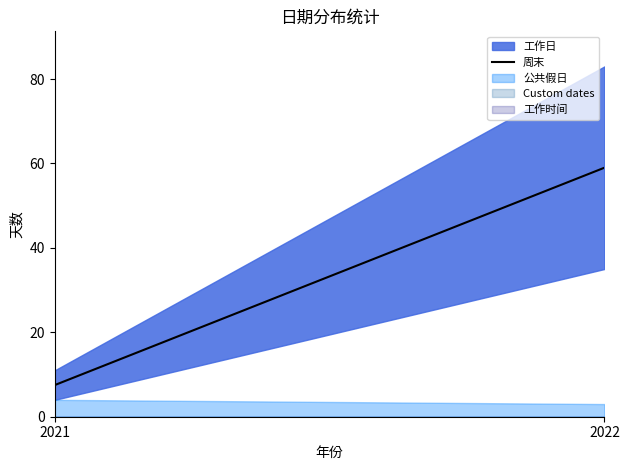

True or false: 工作时间 has a value of 0 at 2021.

True